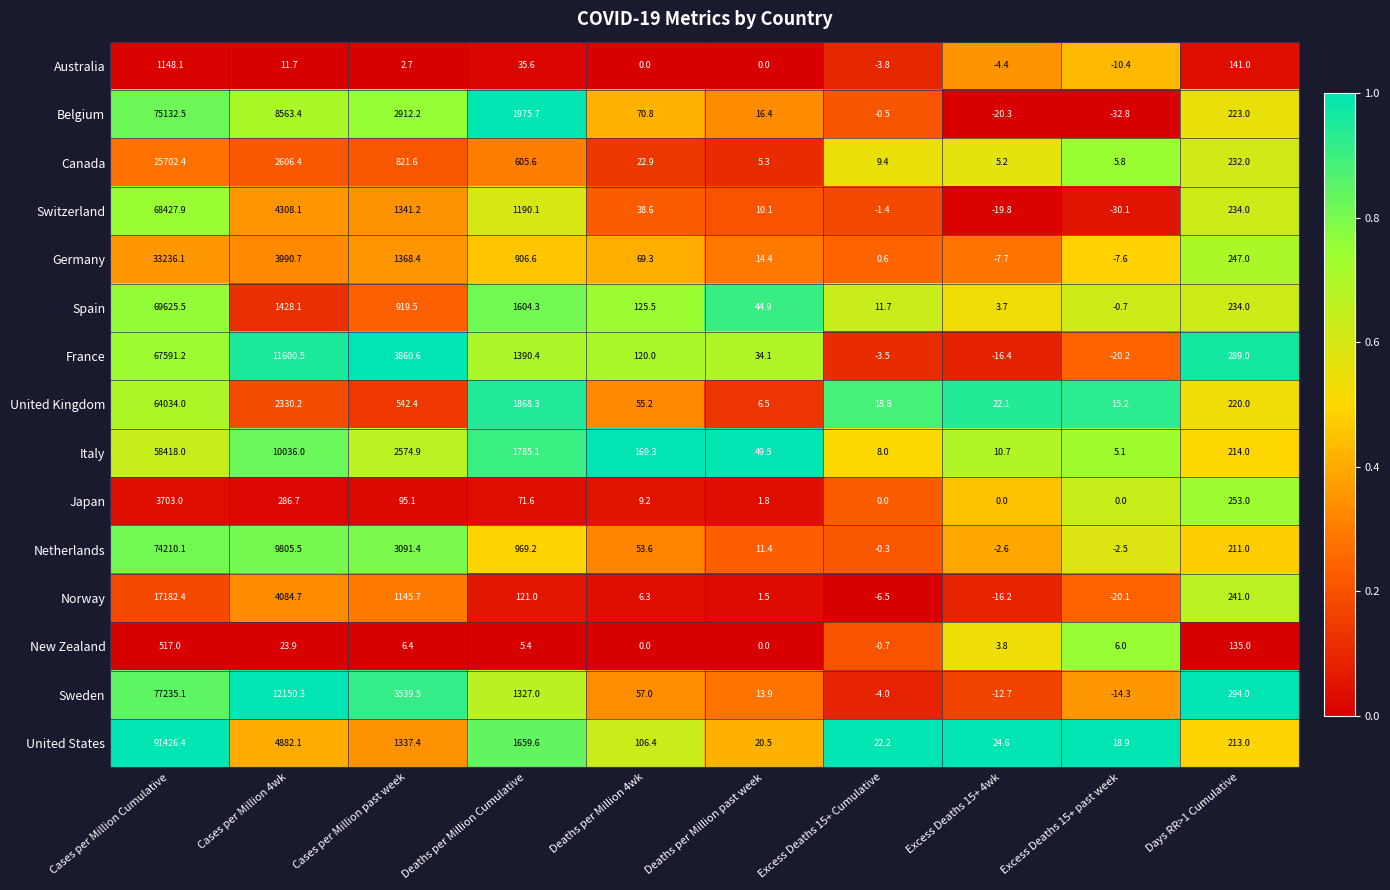

Where is Sweden nearest to the value 38610?

Cases per Million 4wk